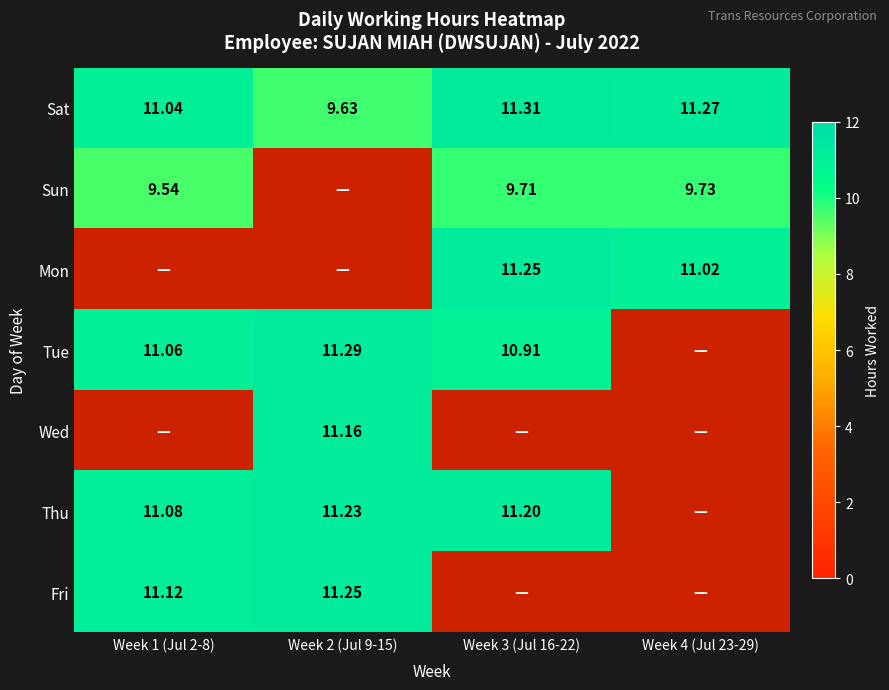

Which has a higher value, Week 4 (Jul 23-29) or Week 2 (Jul 9-15)?

Week 4 (Jul 23-29)